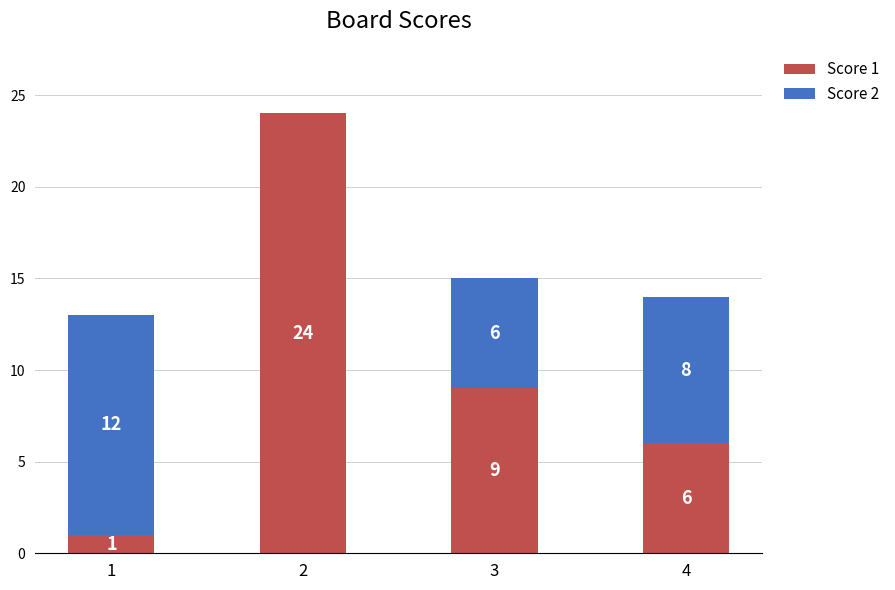

Are the bars horizontal?

No